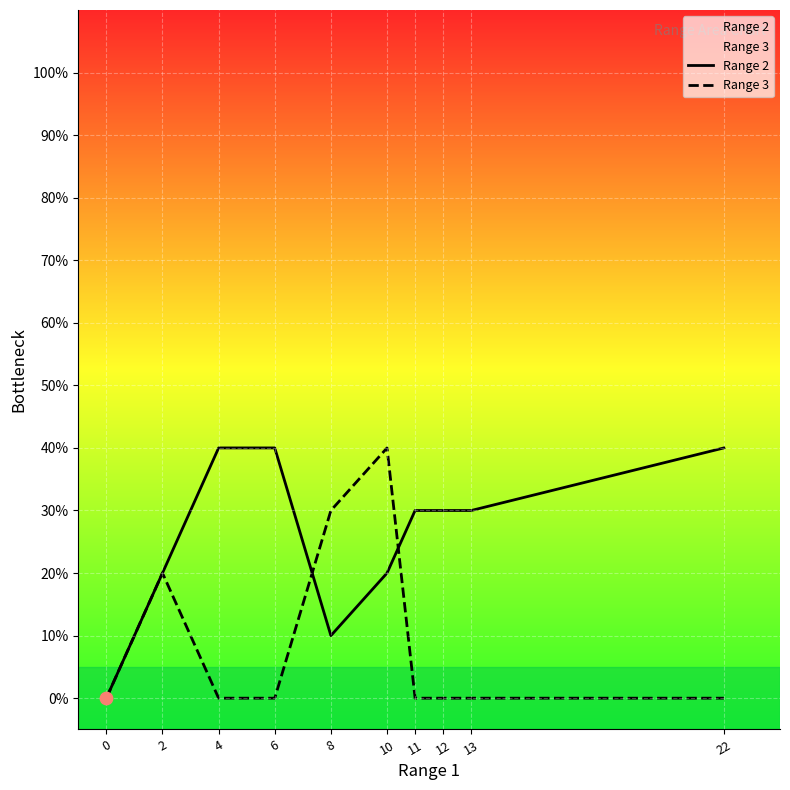

Which series contains the highest Y value?

Range 2